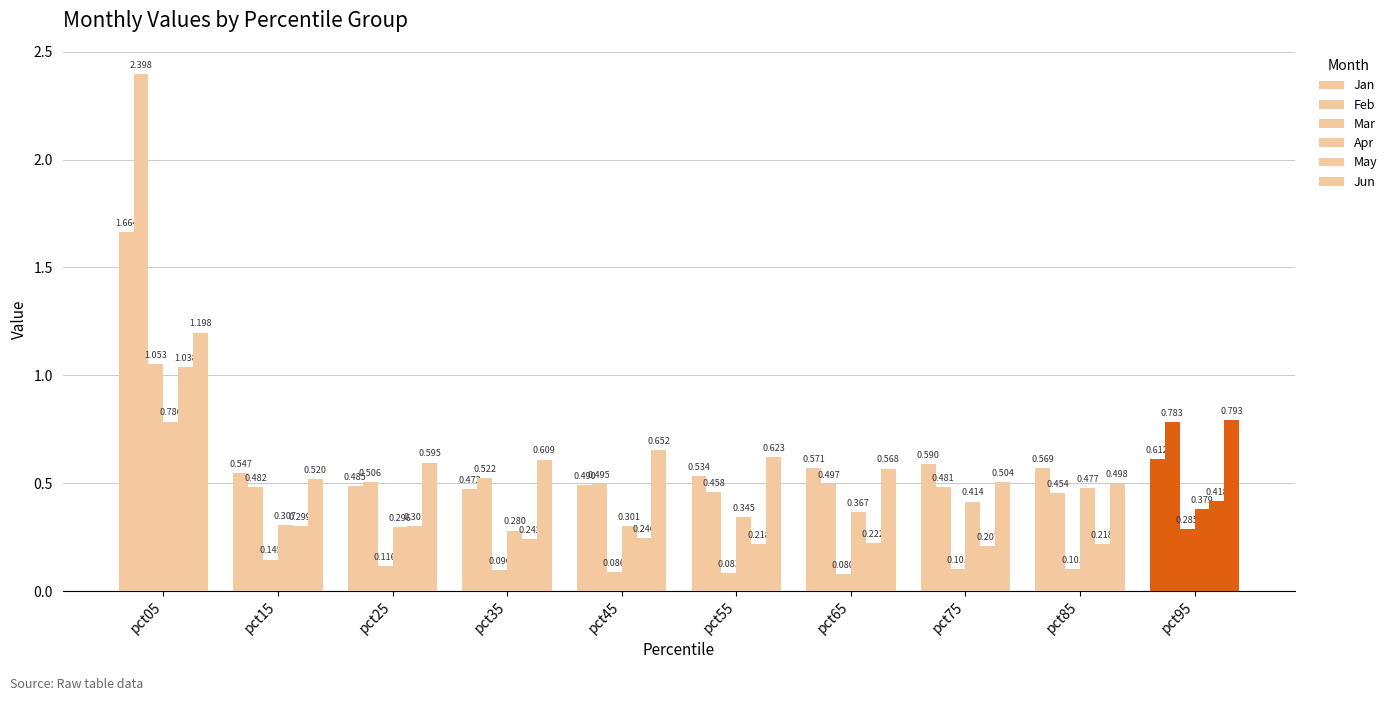

Reading left to right, what are all the values shown in this chart?

Jan: 1.7	0.5	0.5	0.5	0.5	0.5	0.6	0.6	0.6	0.6
Feb: 2.4	0.5	0.5	0.5	0.5	0.5	0.5	0.5	0.5	0.8
Mar: 1.1	0.1	0.1	0.1	0.1	0.1	0.1	0.1	0.1	0.3
Apr: 0.8	0.3	0.3	0.3	0.3	0.3	0.4	0.4	0.5	0.4
May: 1.0	0.3	0.3	0.2	0.2	0.2	0.2	0.2	0.2	0.4
Jun: 1.2	0.5	0.6	0.6	0.7	0.6	0.6	0.5	0.5	0.8